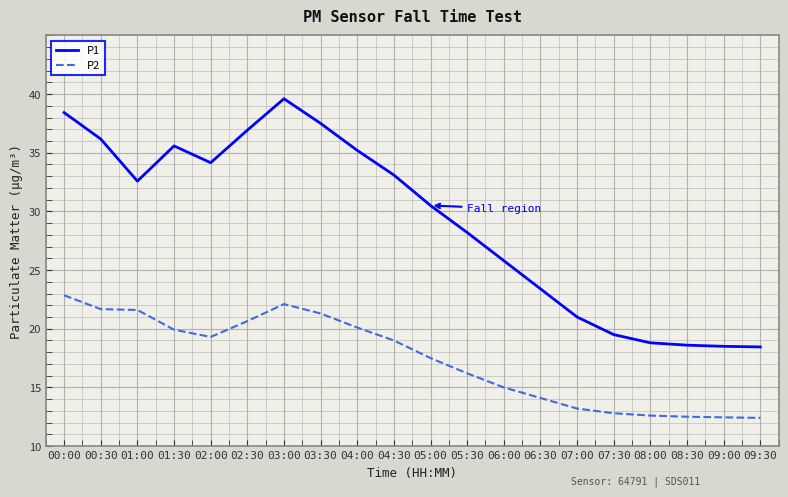

Which series has the largest range (max minus min)?

P1